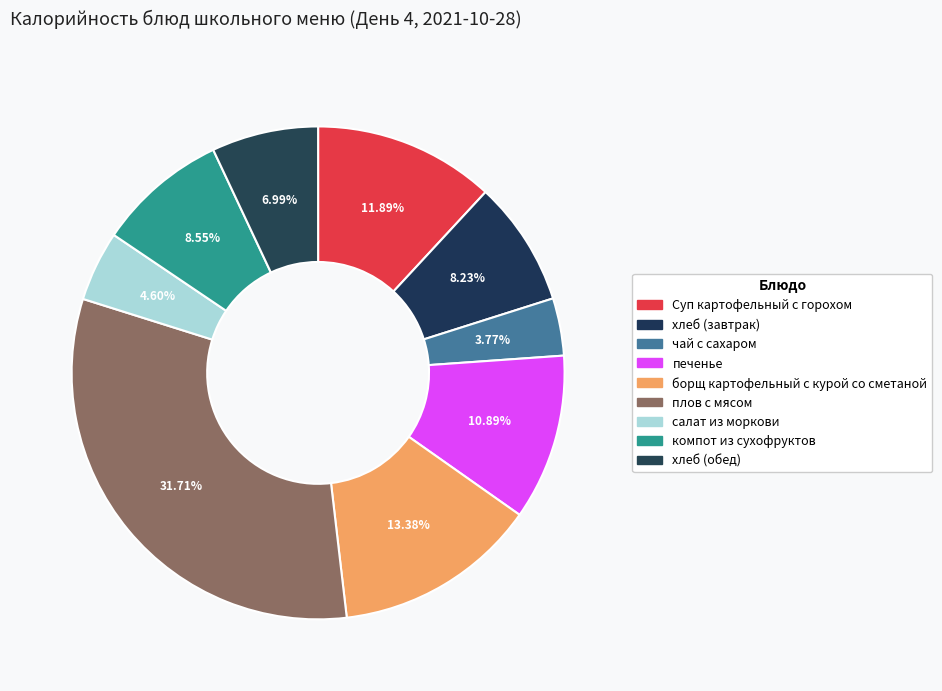

Does печенье account for over 50% of the chart?

No